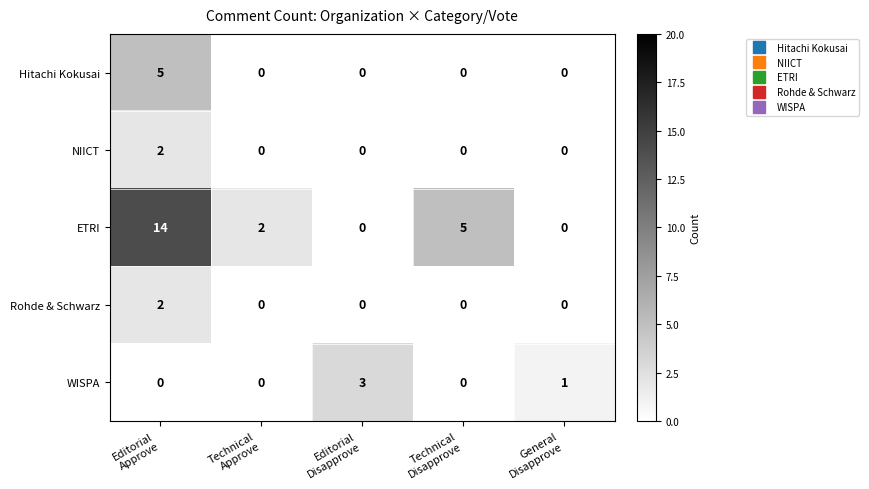

How many NIICT values are between 0 and 1?

4